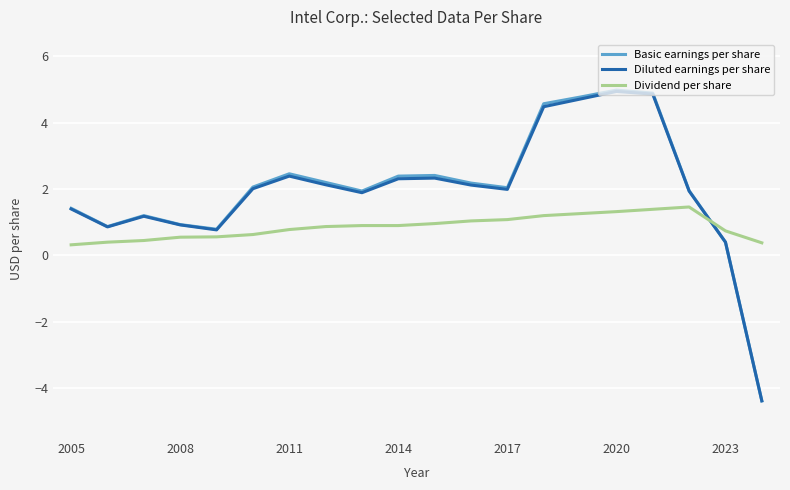

What is the greatest value displayed?

5.0